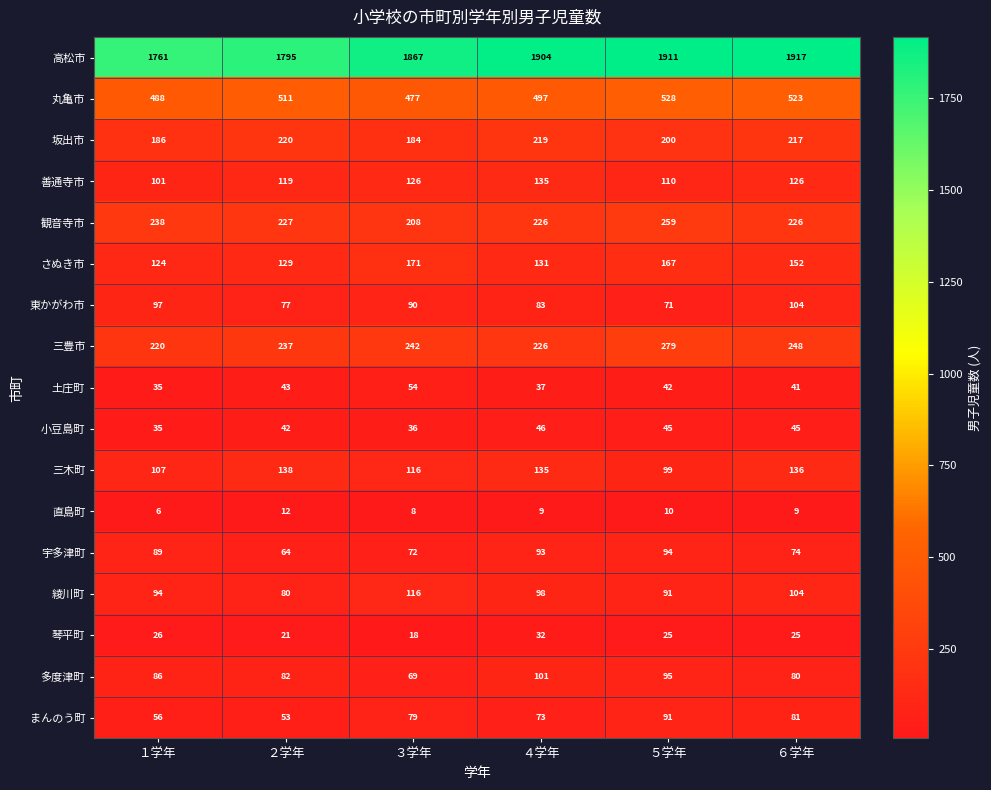

What is the difference between the maximum and minimum values in the 綾川町 series?

36